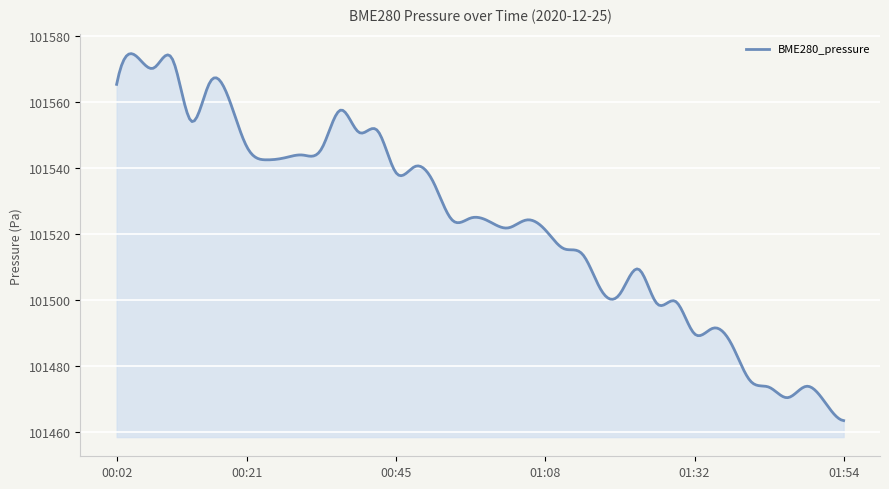

What is the difference between the maximum and minimum values?

111.0